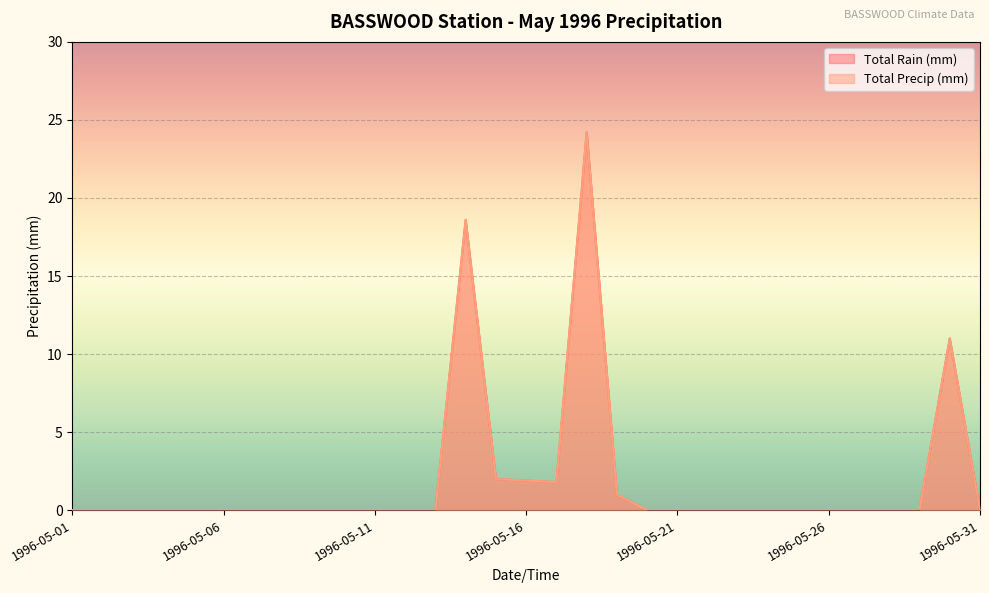

At which category is the sum across all series the highest?

1996-05-18